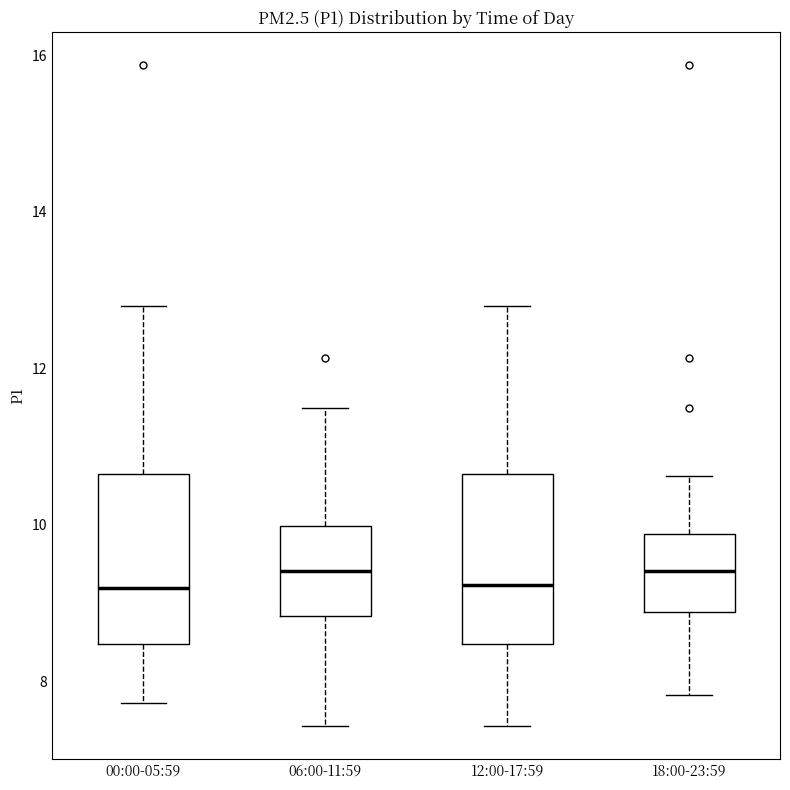

Reading left to right, read every box against the y-axis: the position of its median line, the range the box covers, and the ends of its whiskers. The values are not printed on the chart, so give them approximately, as read against the axis.

00:00-05:59: median 9.2, box 8.4 to 10.6, whiskers 7.8 to 12.8
06:00-11:59: median 9.4, box 8.8 to 10.0, whiskers 7.4 to 11.6
12:00-17:59: median 9.2, box 8.4 to 10.6, whiskers 7.4 to 12.8
18:00-23:59: median 9.4, box 8.8 to 9.8, whiskers 7.8 to 10.6